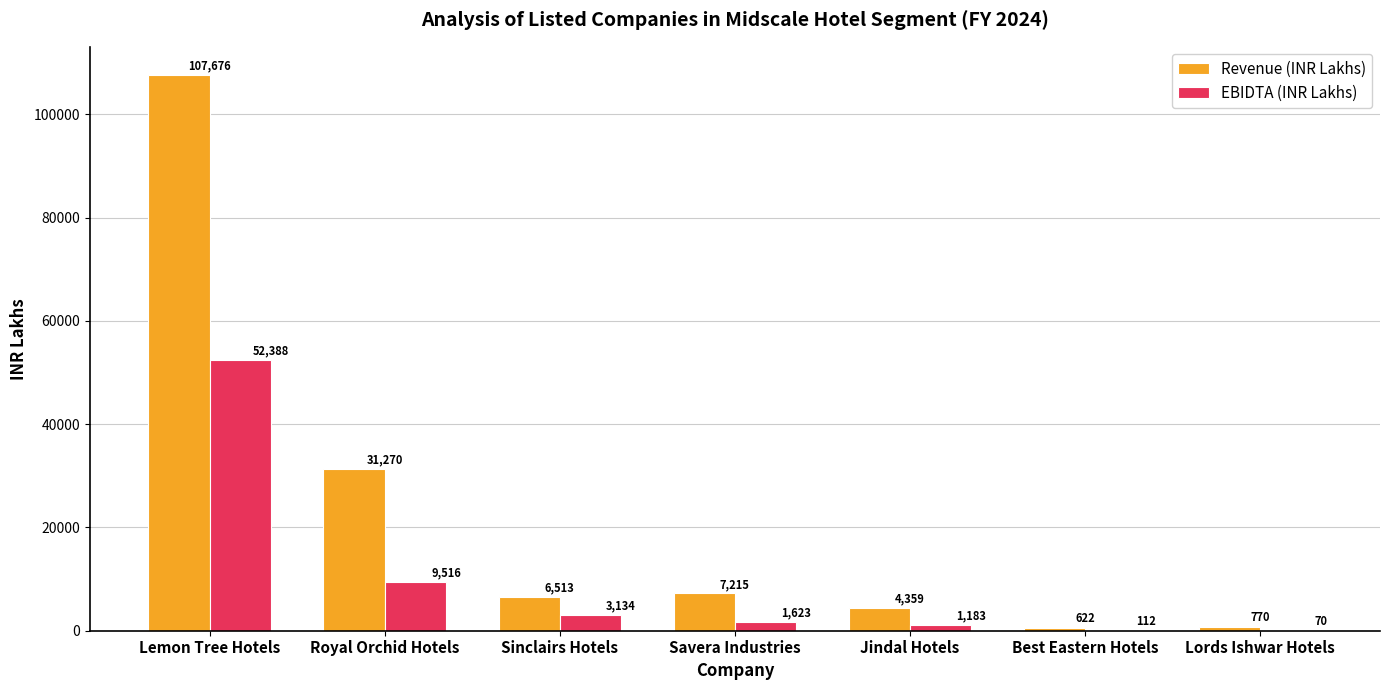

True or false: Revenue (INR Lakhs) has a value of 11242.9 at Savera Industries.

False